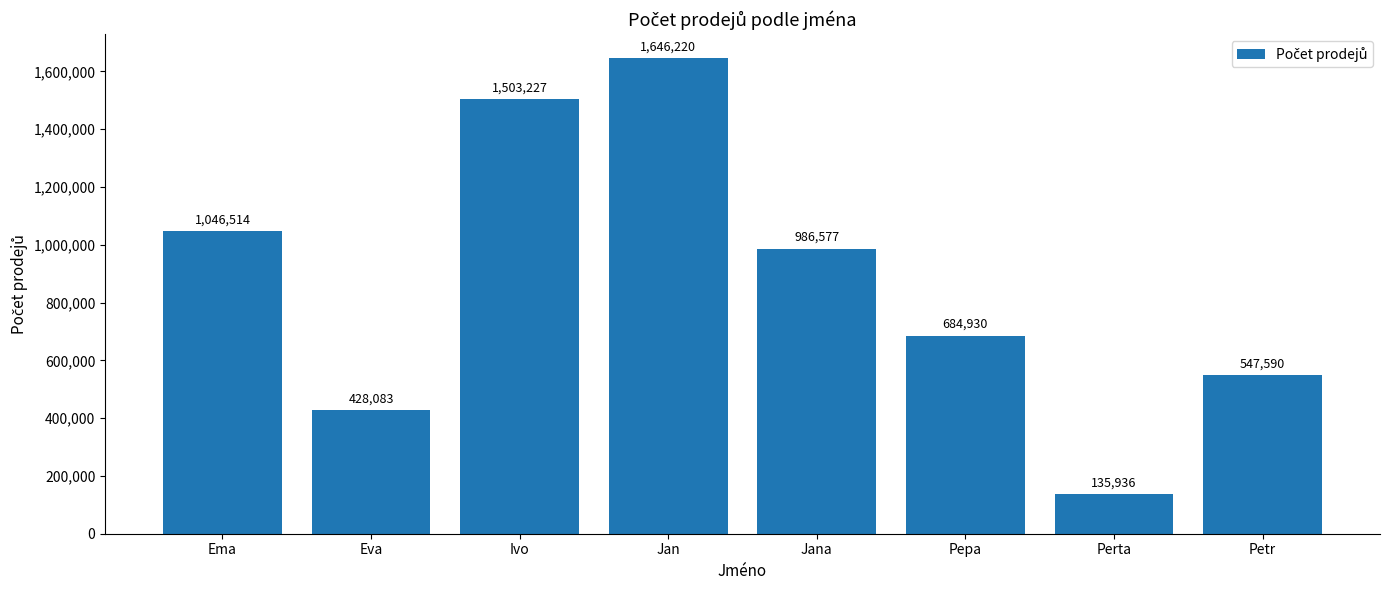

List the labels in order of value, largest first.

Jan, Ivo, Ema, Jana, Pepa, Petr, Eva, Perta